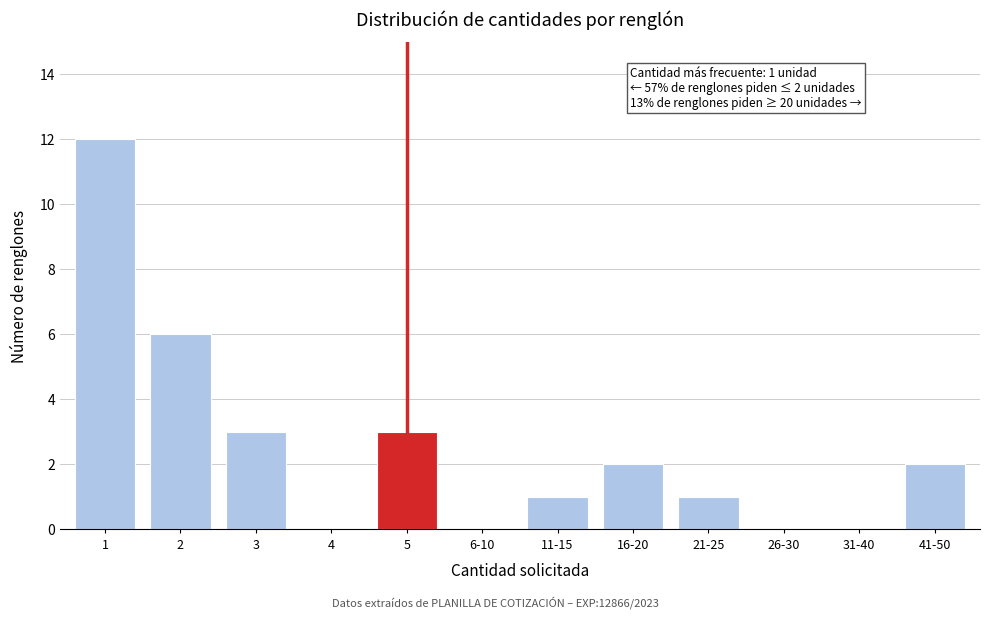

Reading left to right, extract all data points from this chart.

1=12	2=6	3=3	4=0	5=3	6-10=0	11-15=1	16-20=2	21-25=1	26-30=0	31-40=0	41-50=2